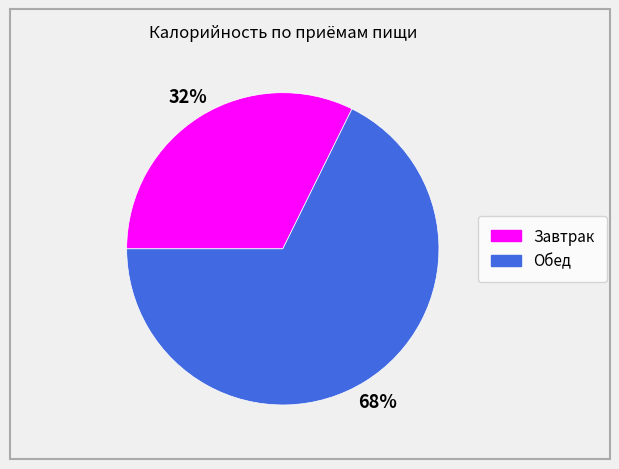

Do Обед and Завтрак together represent more than half of the pie?

Yes